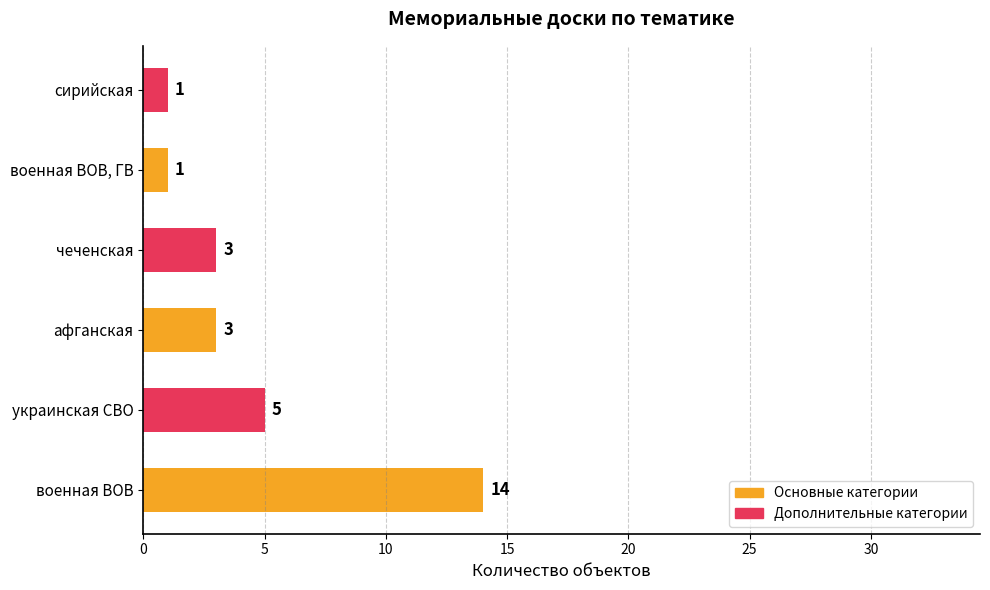

Is it true that the value at украинская СВО is 2?

False